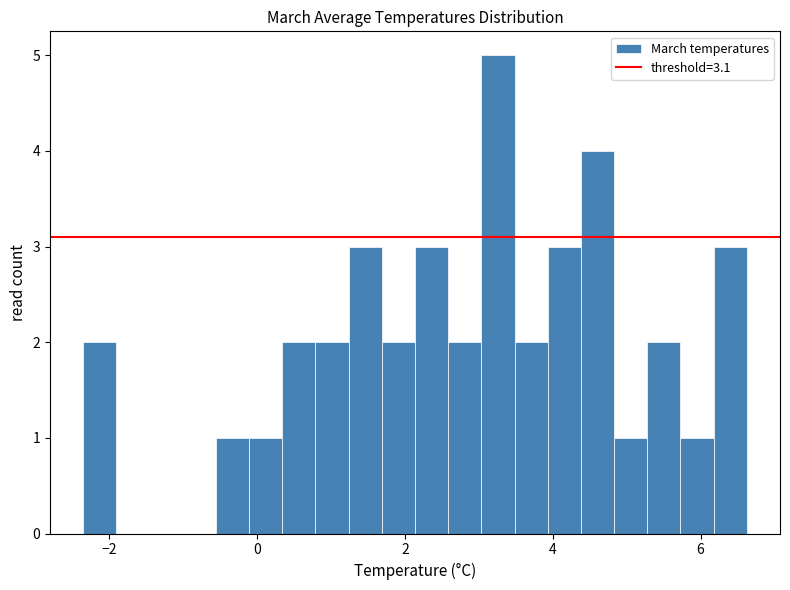

Read against the x-axis, roughly where is the centre of the tallest bar?

3.2